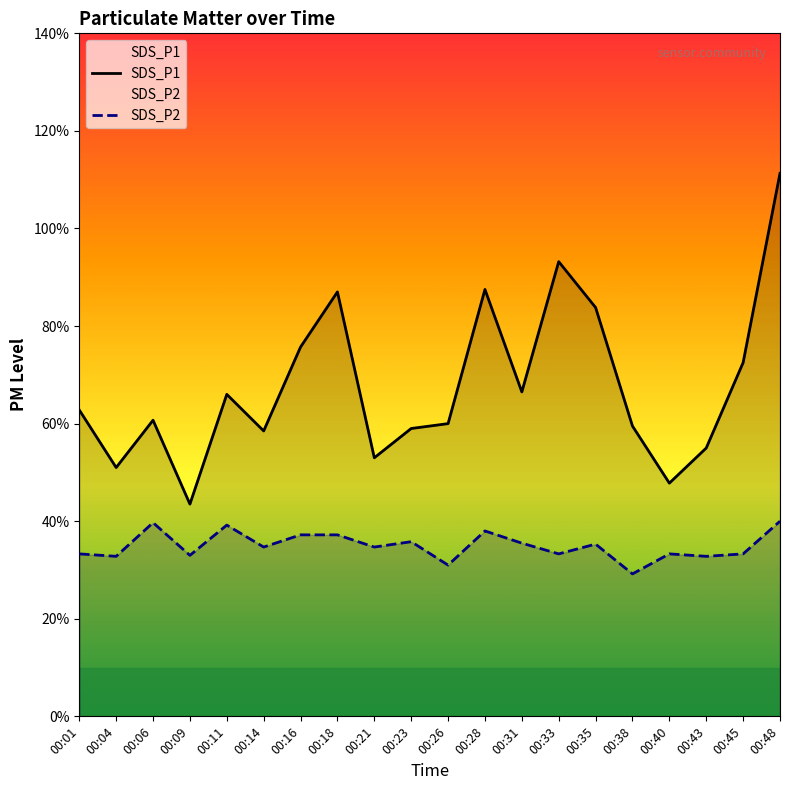

True or false: SDS_P2 has a value of 5.3 at 00:26.

False